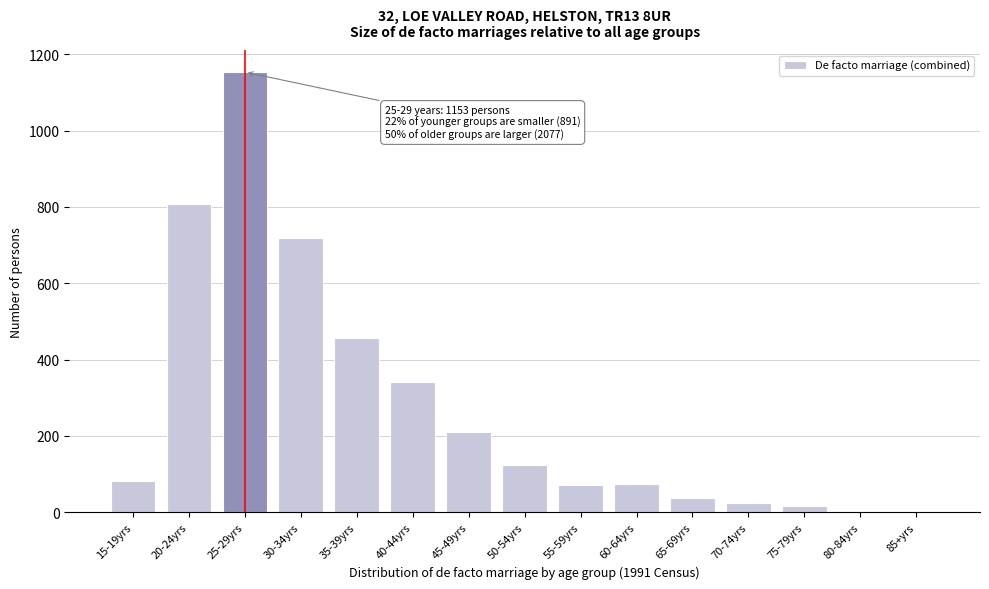

Is it true that the value at 45-49yrs is 210?

True